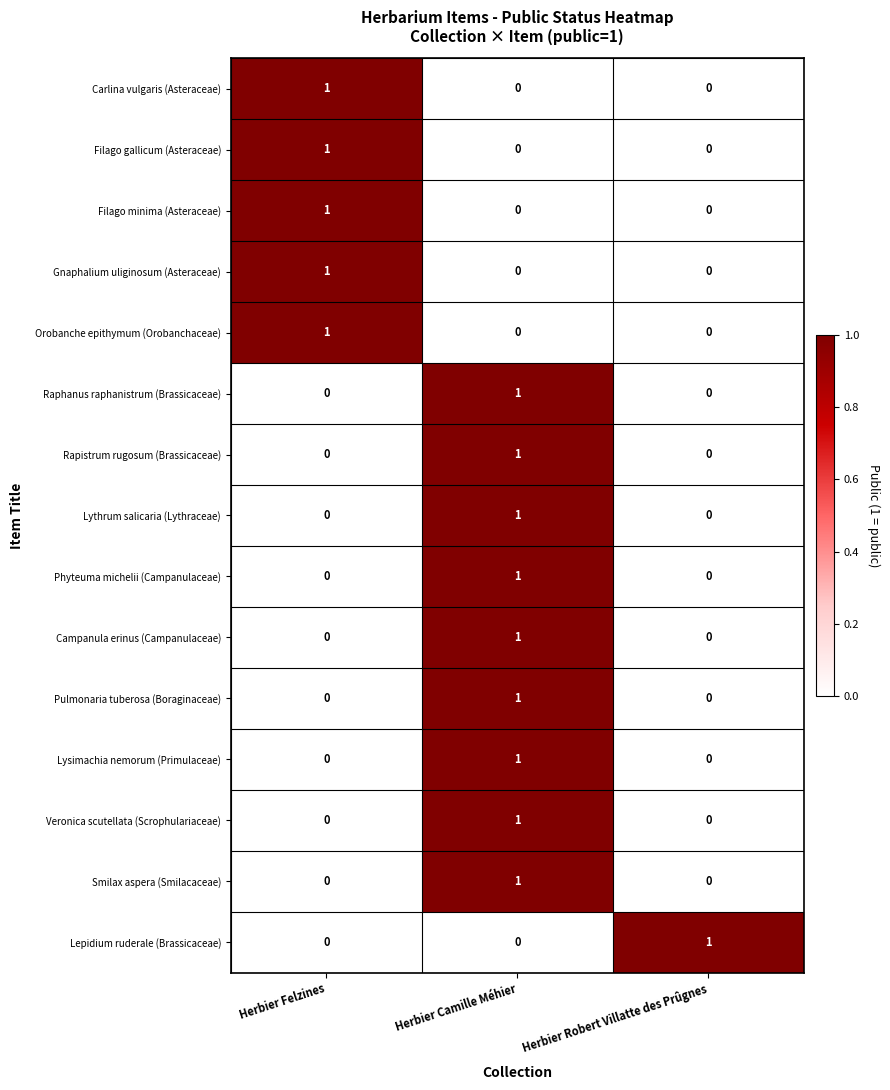

True or false: Carlina vulgaris (Asteraceae) has a value of 1 at Herbier Felzines.

True